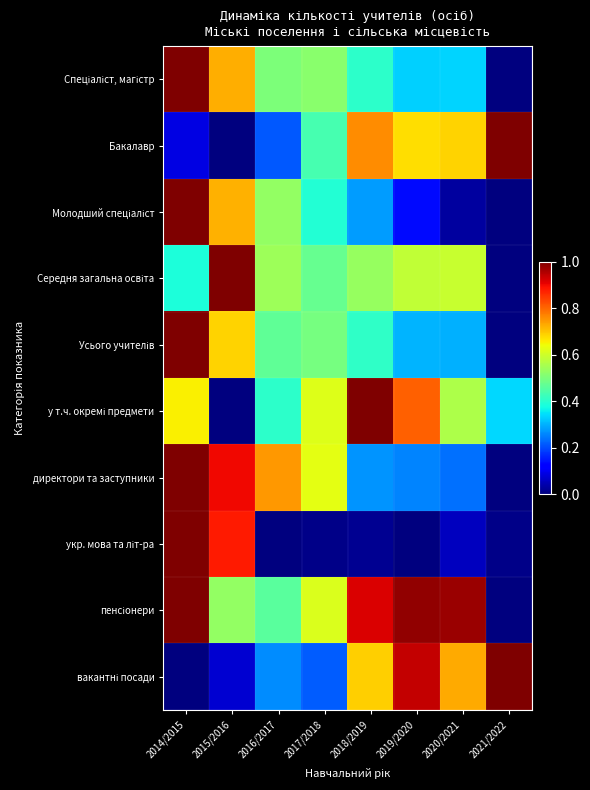

What is the greatest value displayed?

1.0